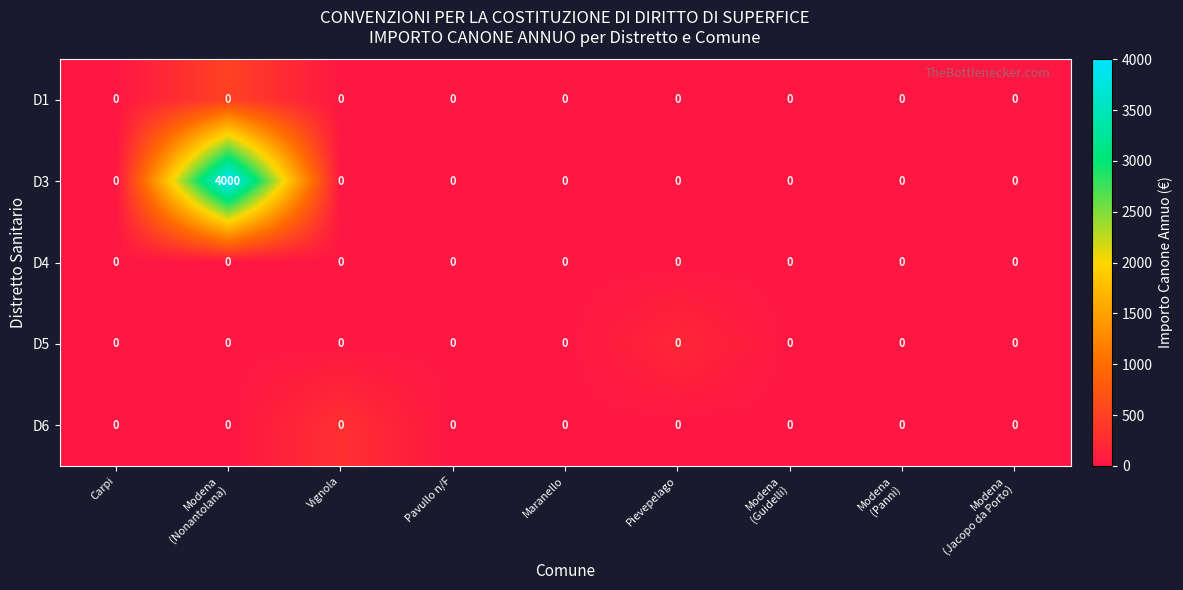

Which series has the largest range (max minus min)?

D3